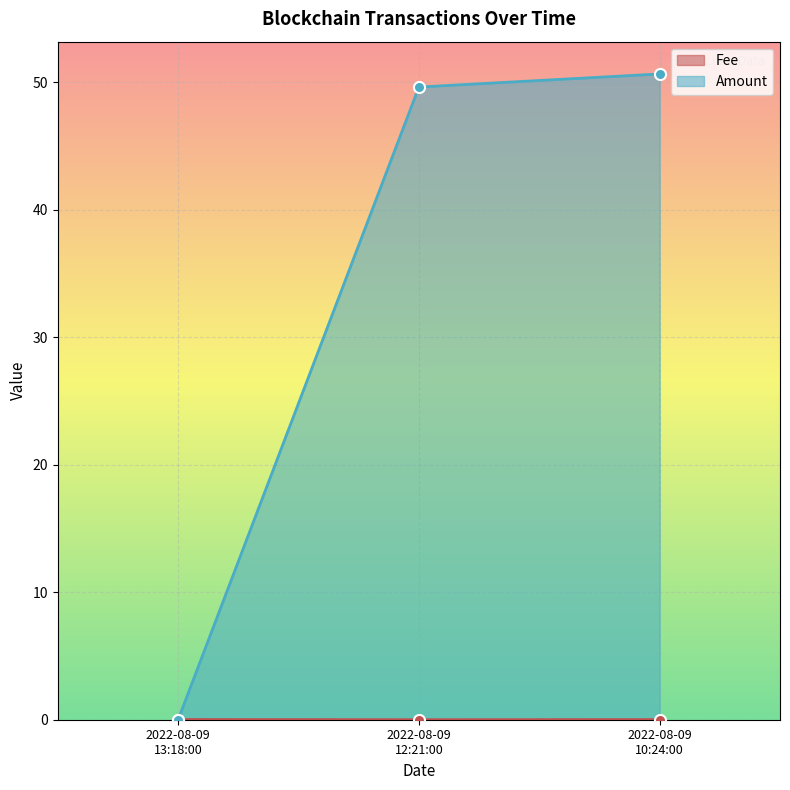

At which category does the chart reach its peak across all series?

2022-08-09
10:24:00